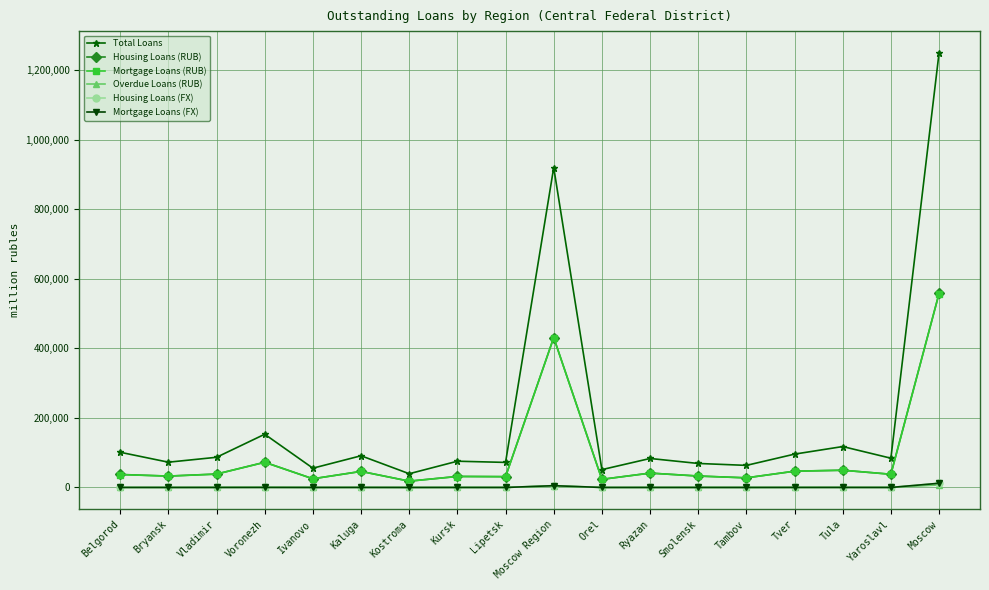

What are all the series names shown in the legend?

Total Loans, Housing Loans (RUB), Mortgage Loans (RUB), Overdue Loans (RUB), Housing Loans (FX), Mortgage Loans (FX)